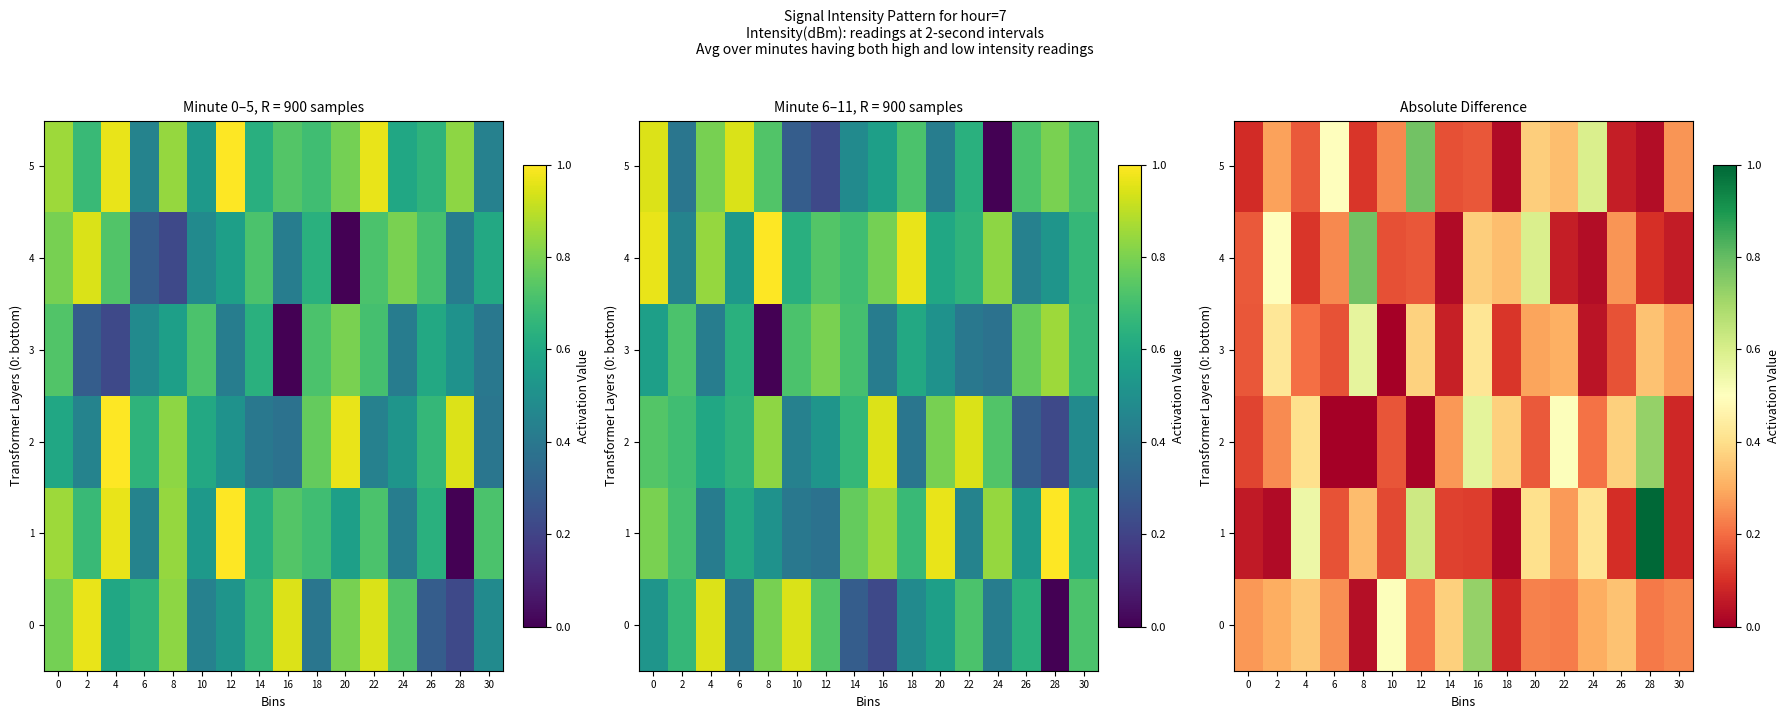

Which series changed the most between 14 and 22?

2